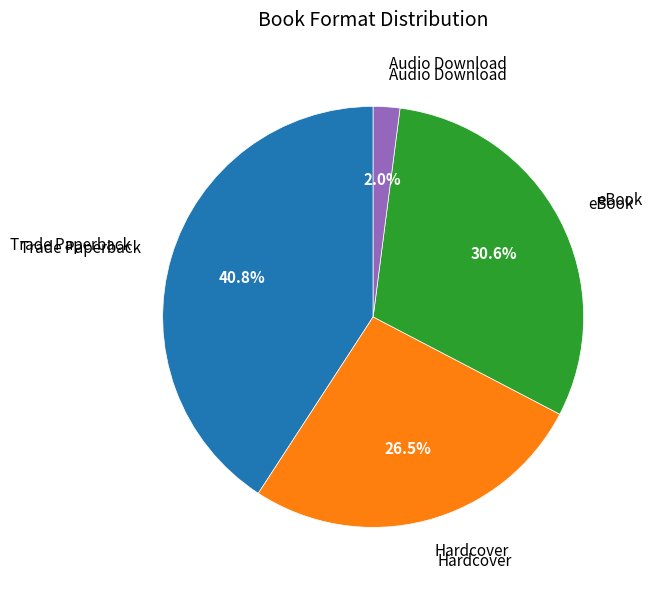

To the nearest percent, what is the difference between the largest and smallest slice percentages?

39%